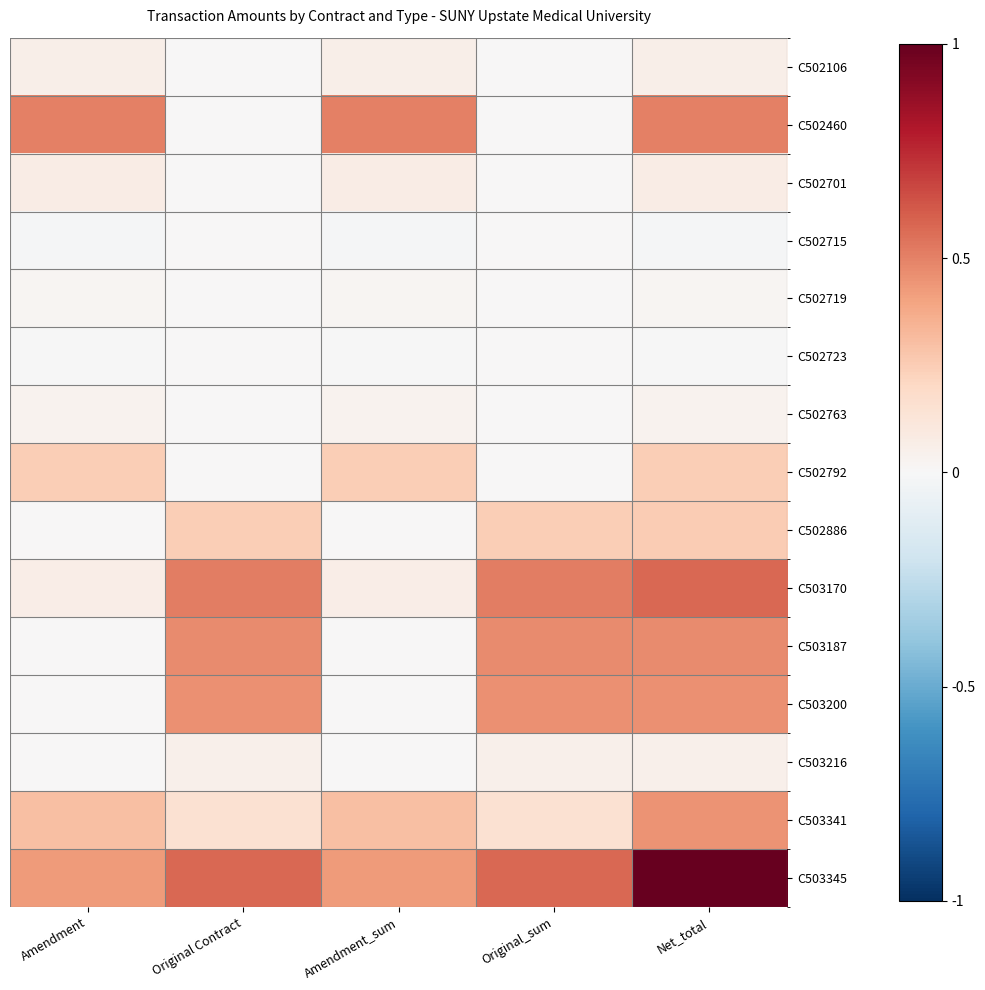

Which has a higher value, Amendment_sum or Net_total?

Amendment_sum